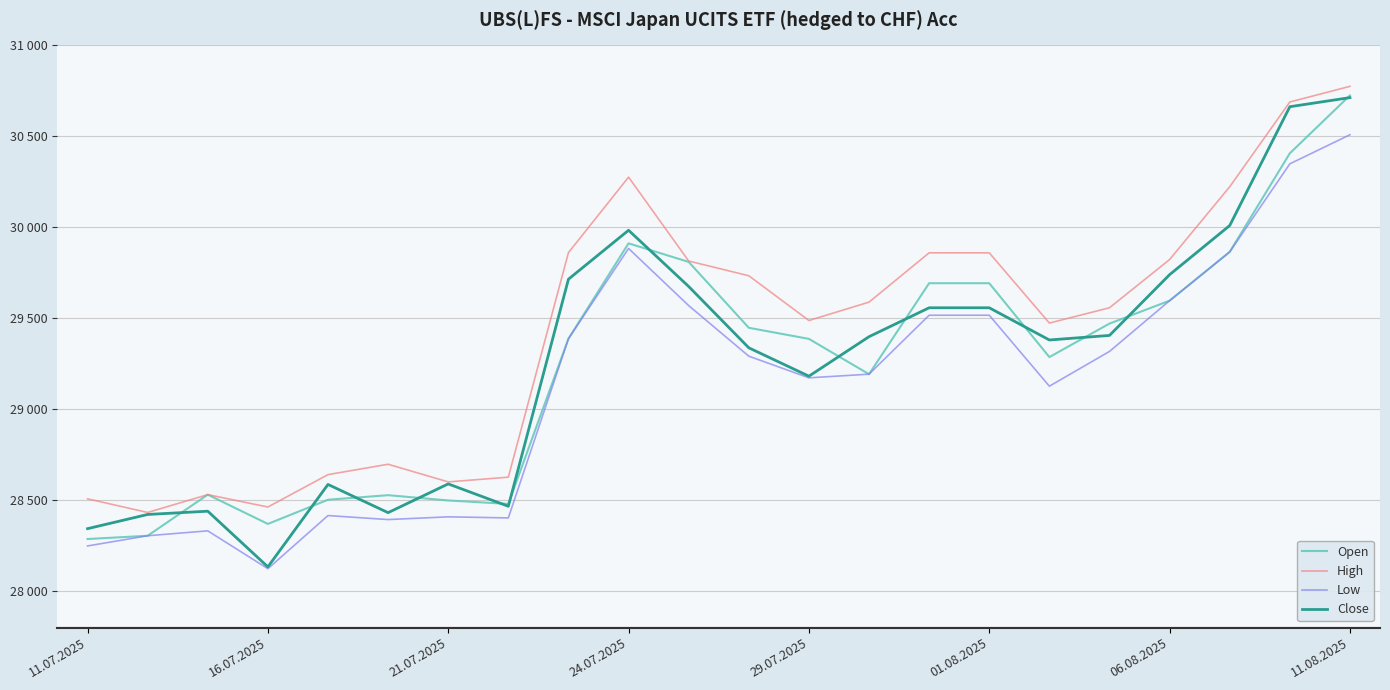

What is the minimum value shown in the chart?

28124